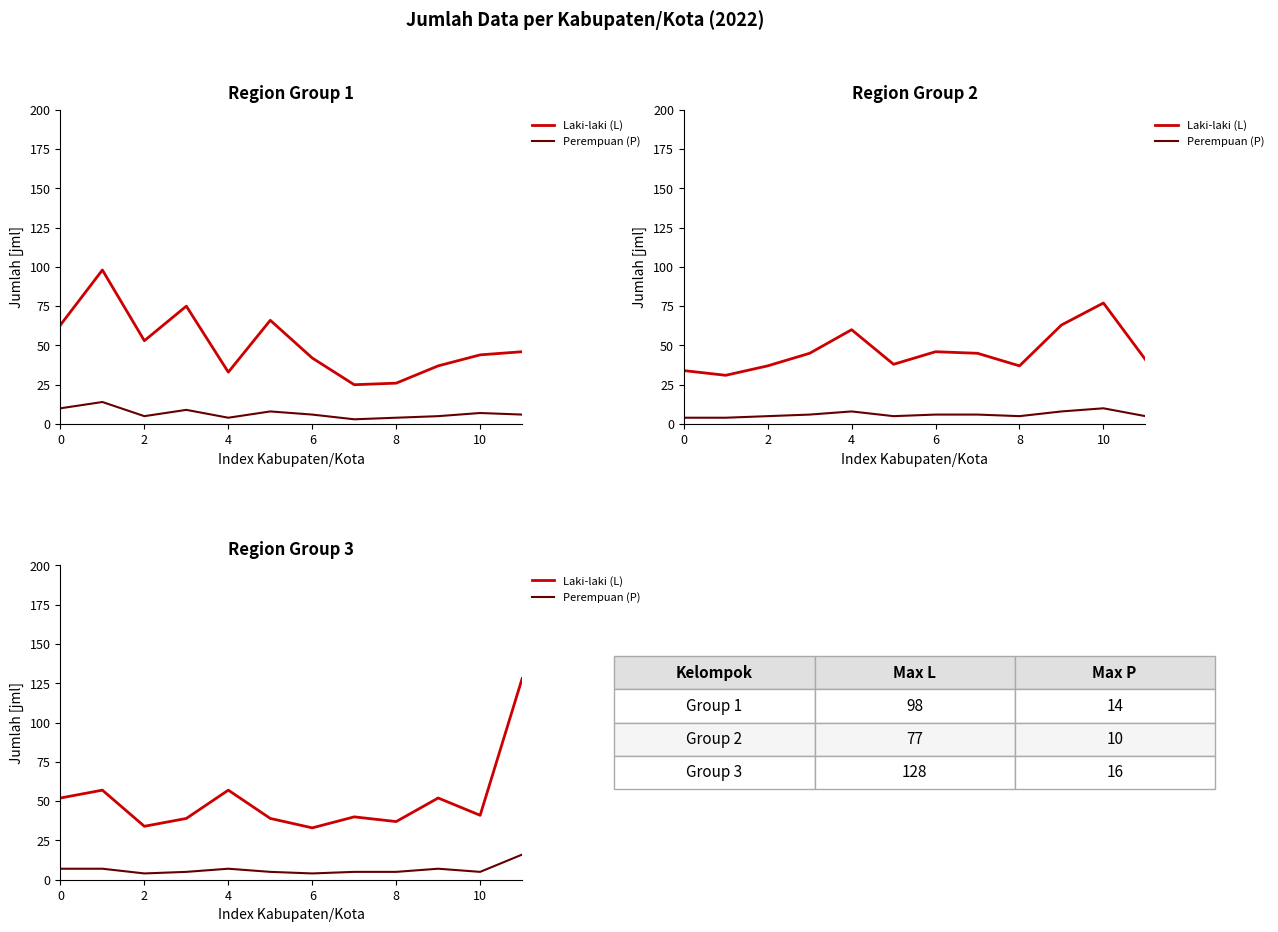

What is the highest value of the Laki-laki (L) series?

128